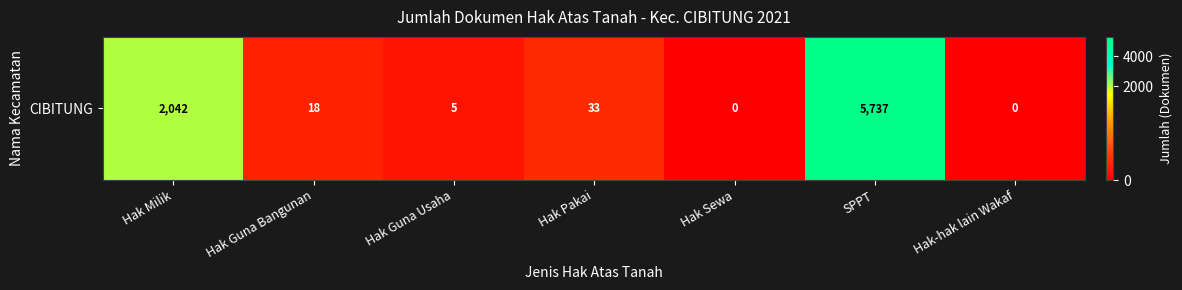

Reading left to right, transcribe all the data shown in this chart.

2042	18	5	33	0	5737	0